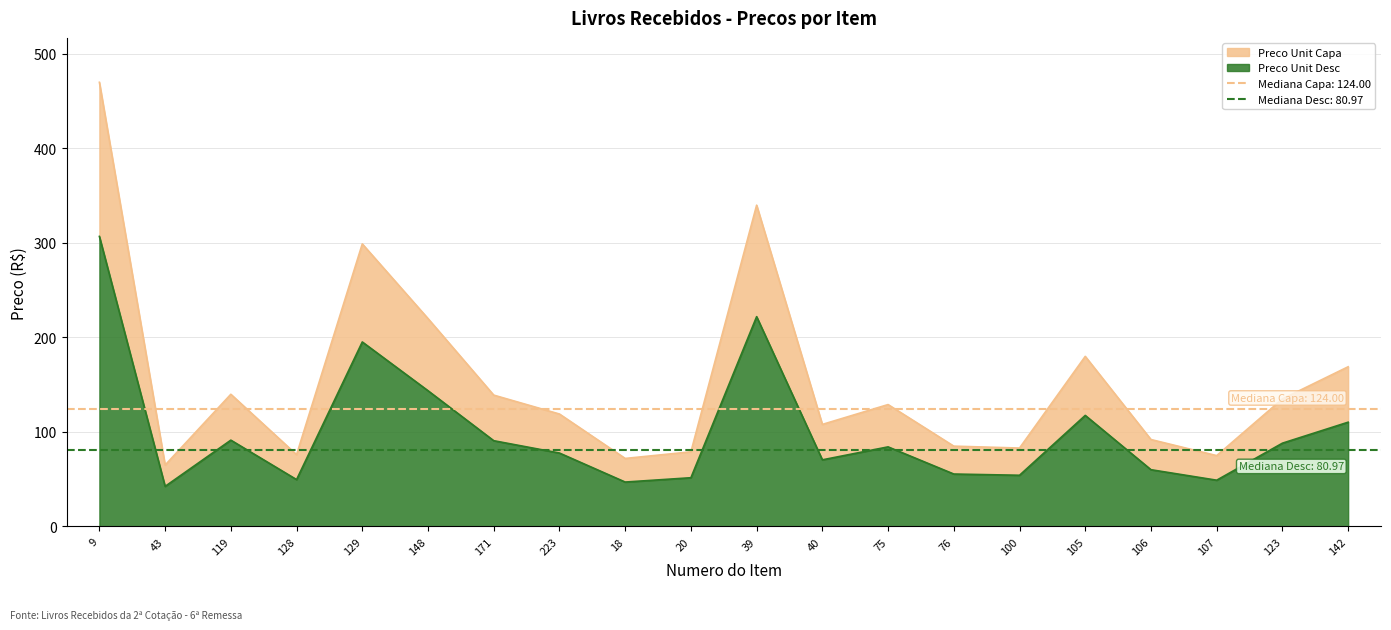

Which category has the highest value in the Preco Unit Desc series?

9